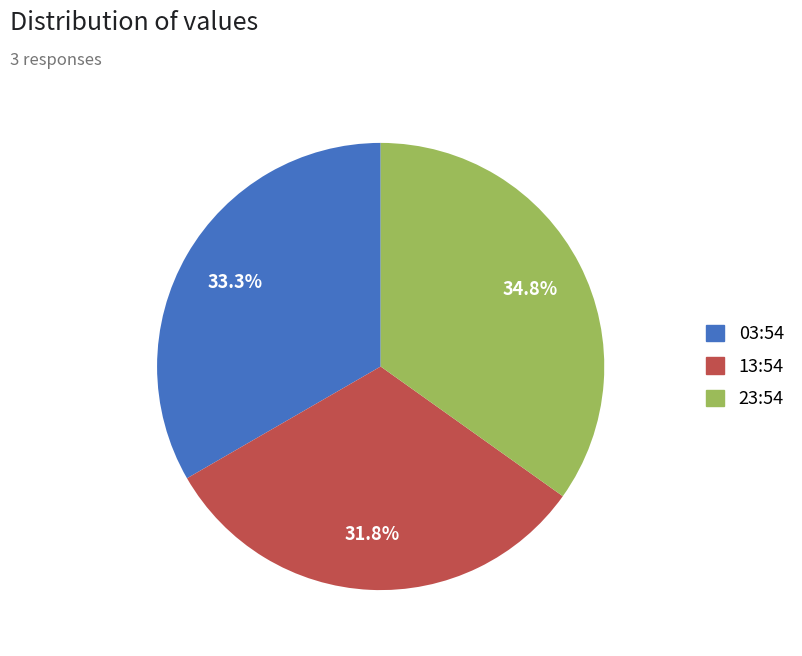

Does 23:54 represent more than half of the total?

No